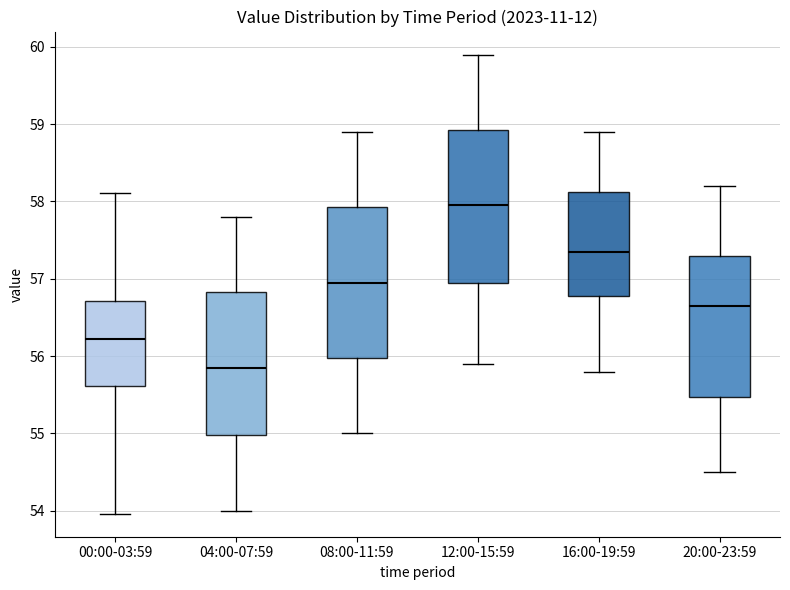

Where does the upper whisker of the box for 20:00-23:59 end on the y-axis? The values are not printed on the chart, so give them approximately, as read against the axis.

58.2